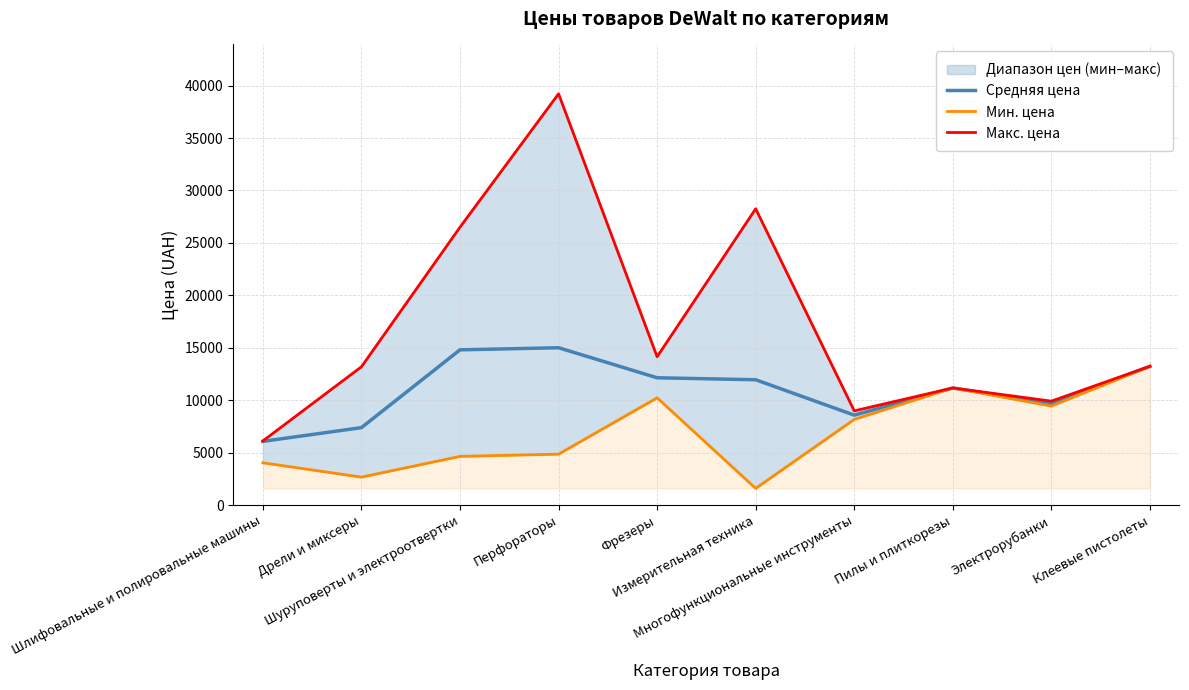

Which series has the largest range (max minus min)?

Макс. цена